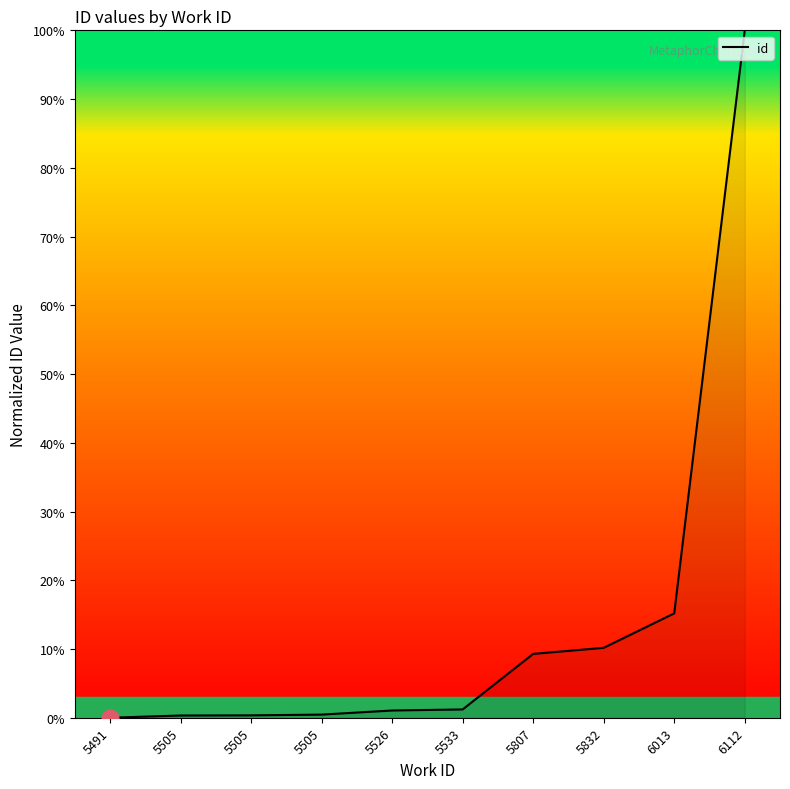

What is the average value?

13.8